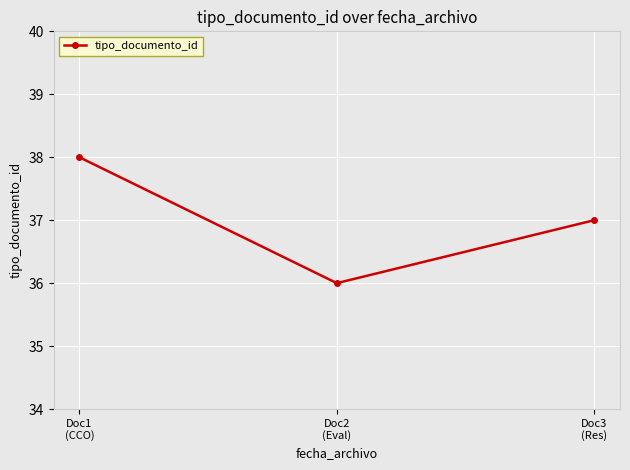

What is the difference between the second highest and minimum values?

1